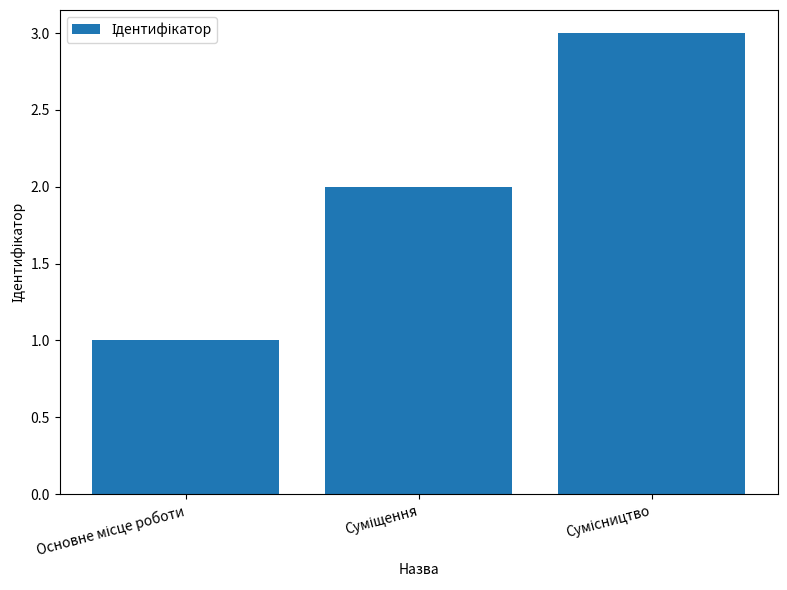

What is the maximum value shown in the chart?

3